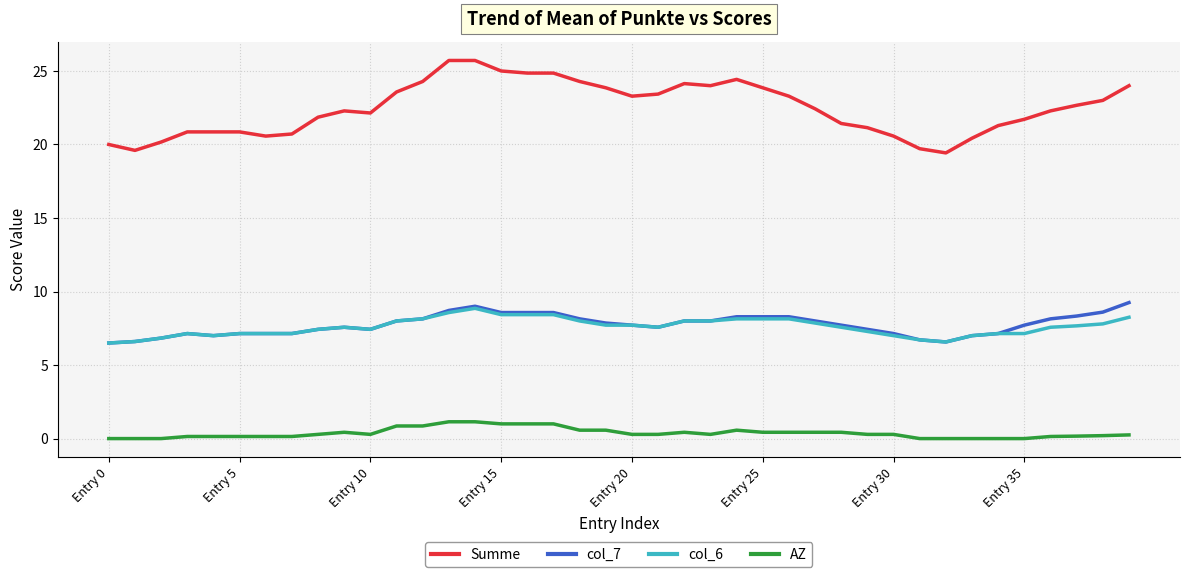

True or false: AZ and col_7 cross at least once.

False